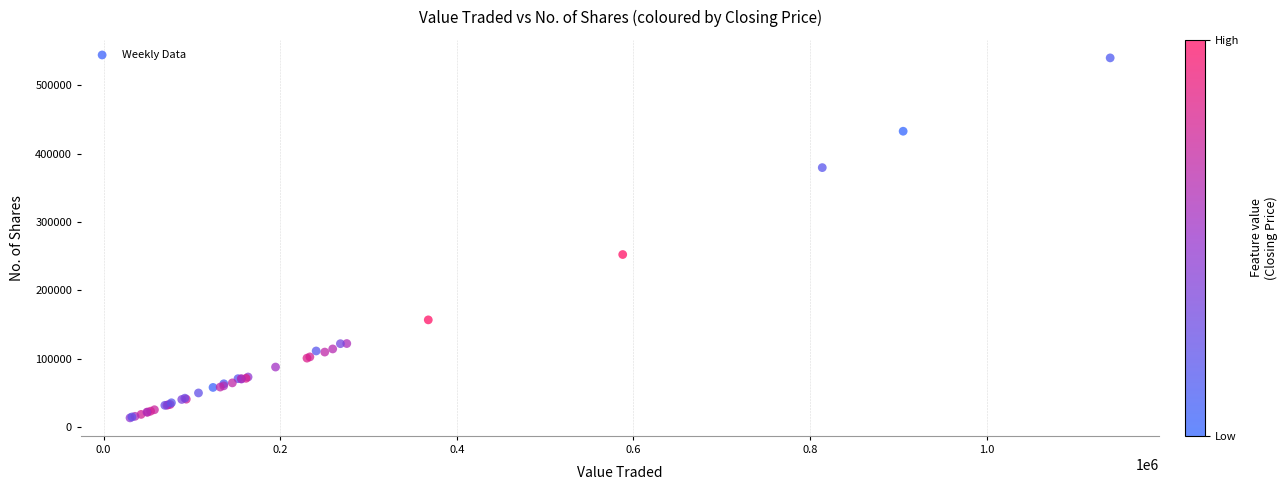

What Y value in the scatter plot is closest to 276687?

252341